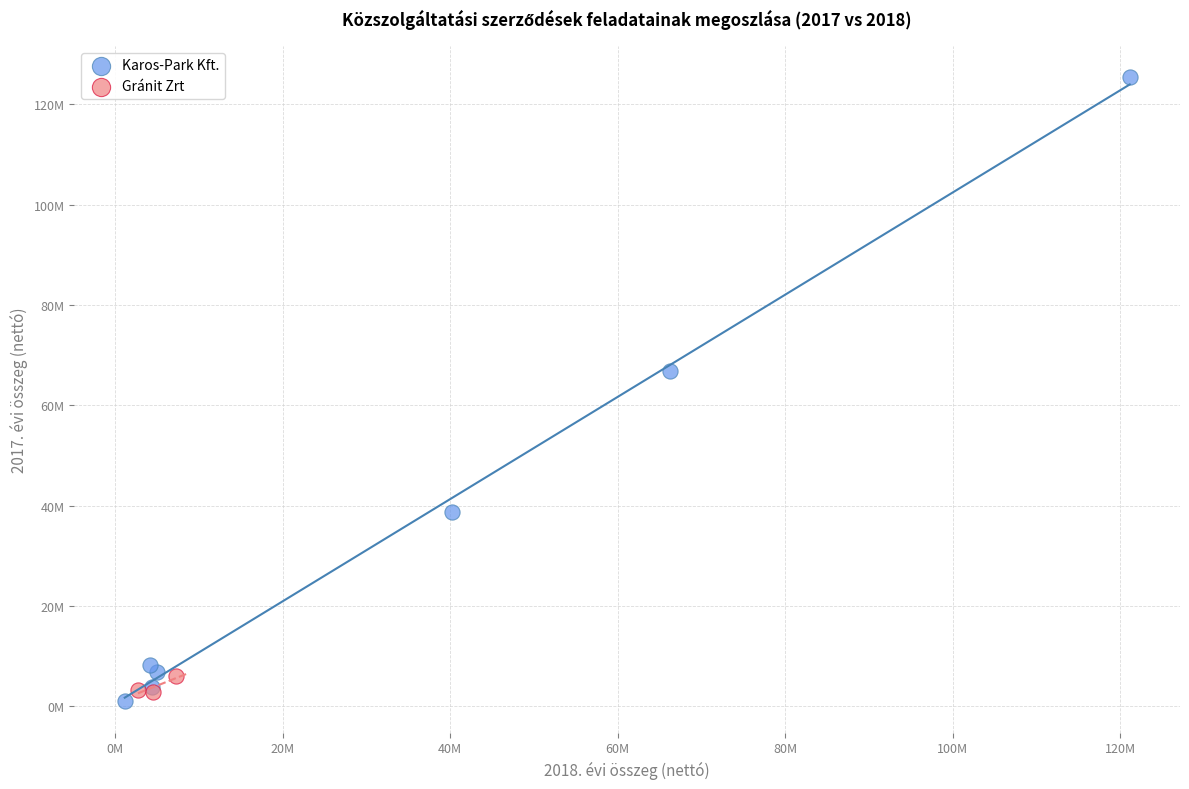

What are all the series names shown in the legend?

Karos-Park Kft., Gránit Zrt